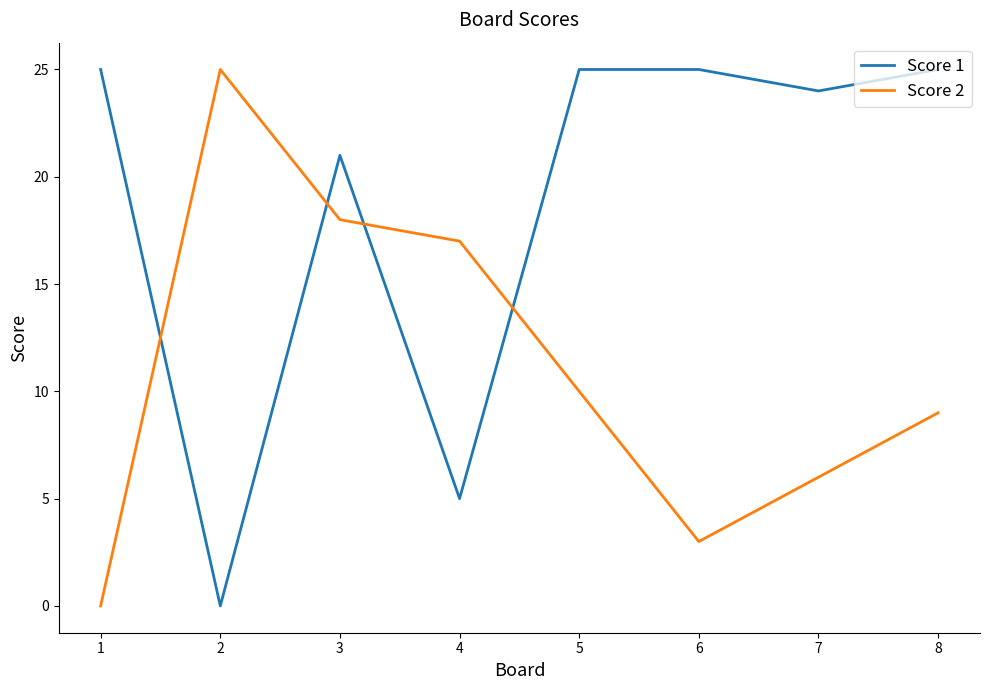

Is the value of Score 1 at 3 greater than the value of Score 2 at 3?

Yes